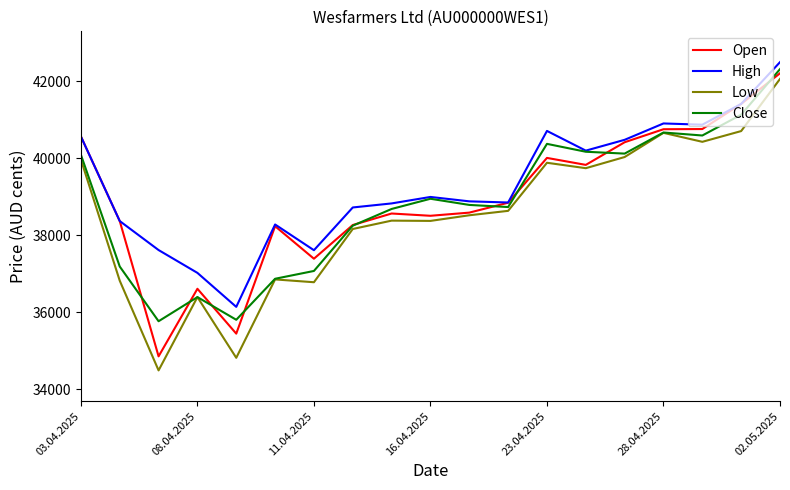

At how many categories does at least one series exceed 38213?

15